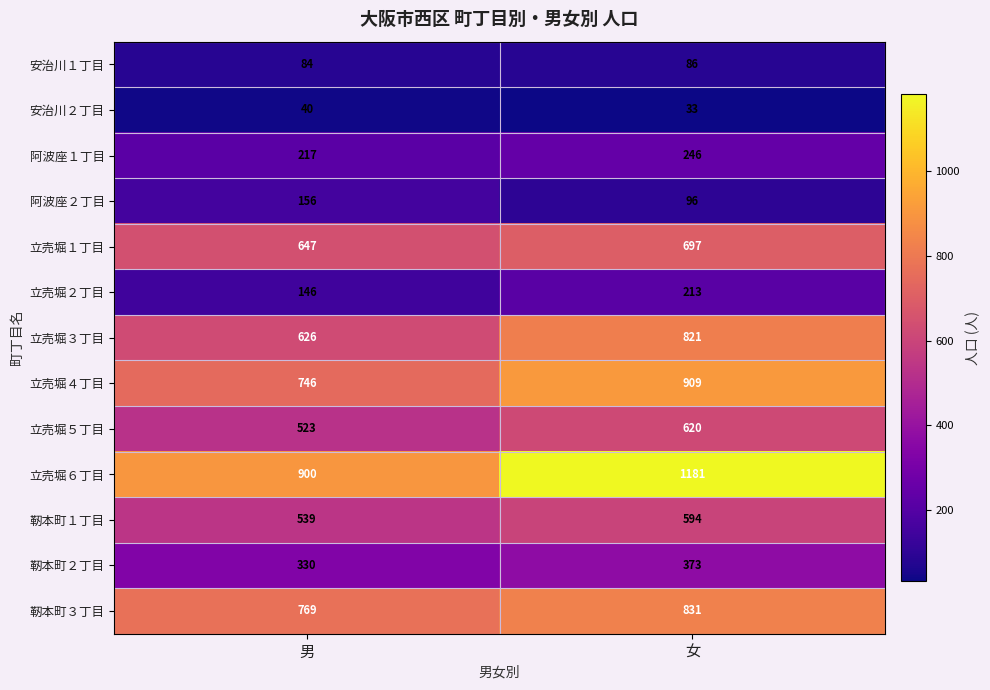

What is the difference between the maximum and minimum values in the 立売堀３丁目 series?

195